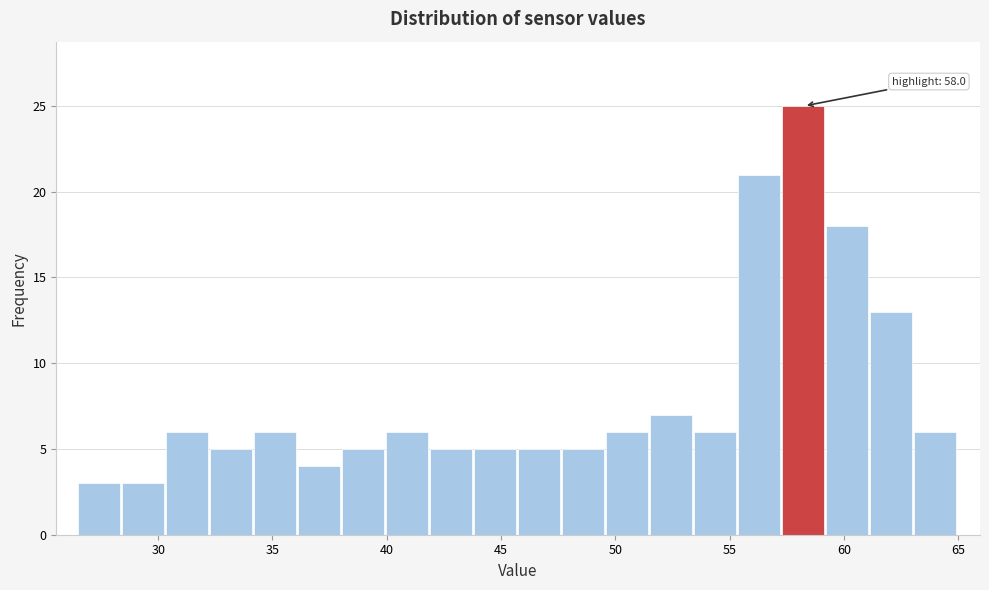

Around what value on the x-axis is the tallest bar? Give the approximate position of its centre, as read against the axis.

58.0